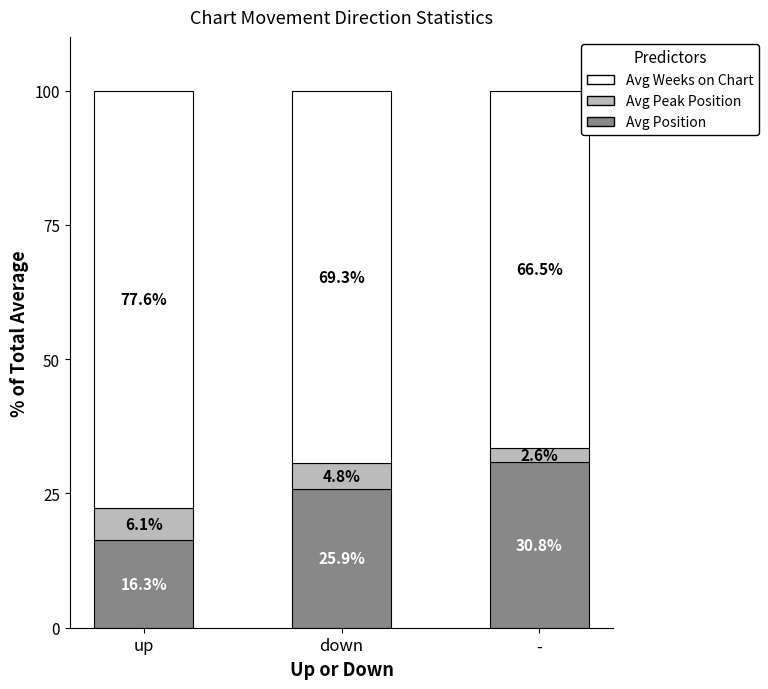

At which label does Avg Position reach its peak?

-